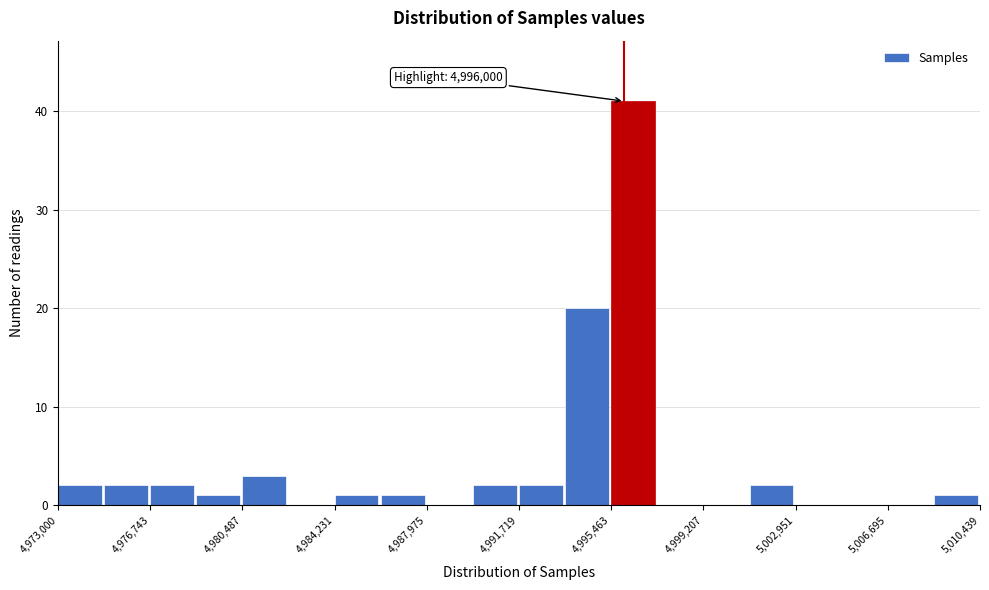

Around what value on the x-axis is the tallest bar? Give the approximate position of its centre, as read against the axis.

4996500